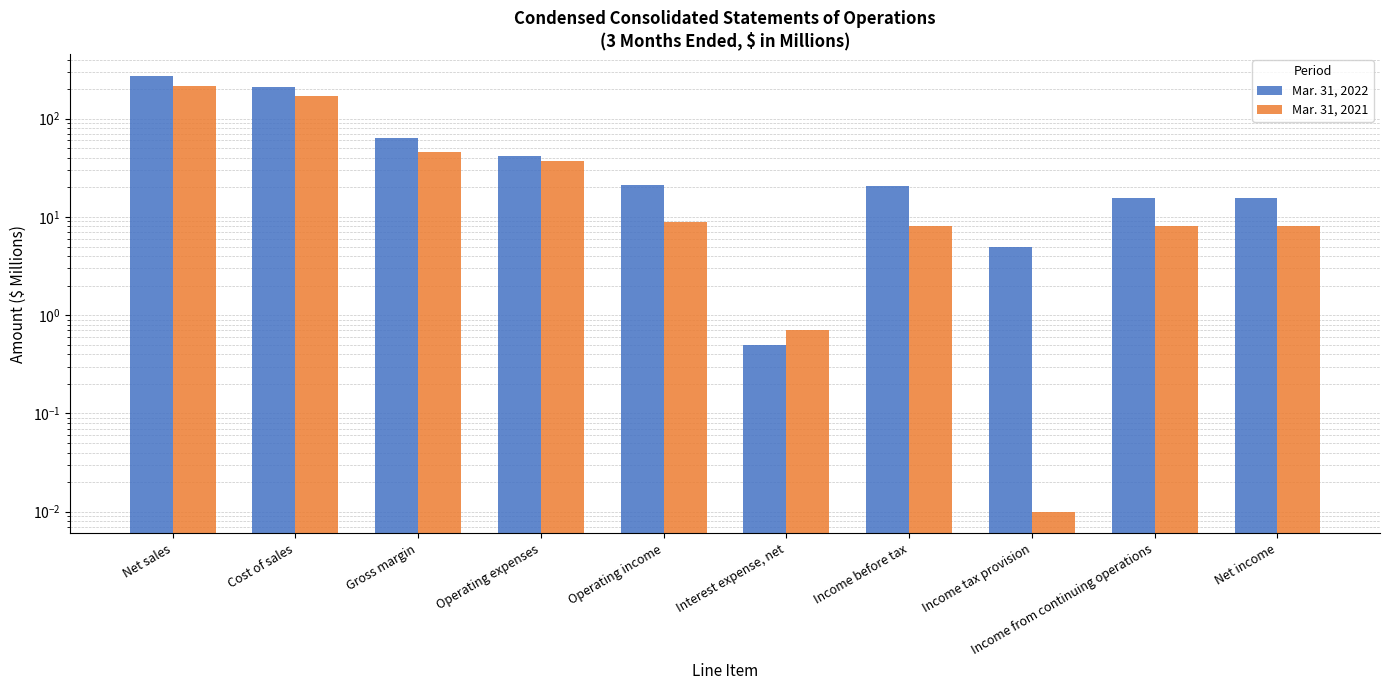

What is the spread (max minus min) of values at Cost of sales?

40.7